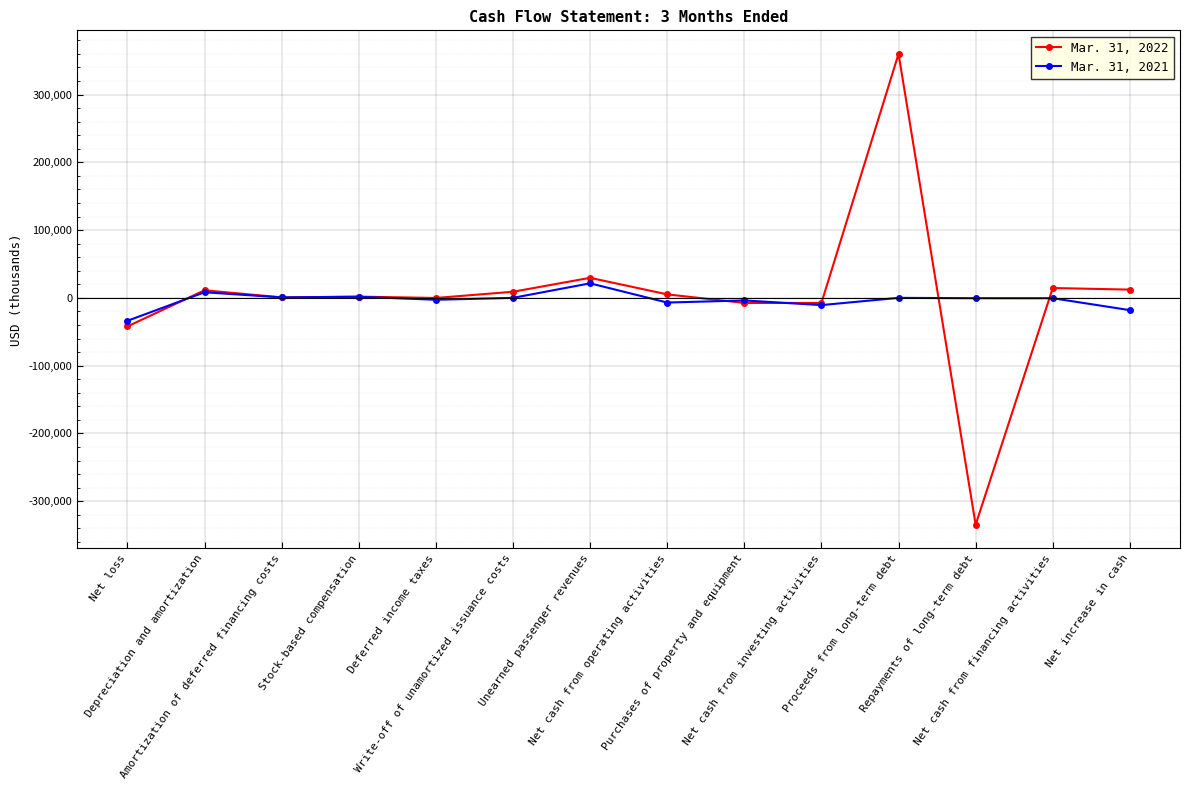

Which series has the widest spread of values?

Mar. 31, 2022